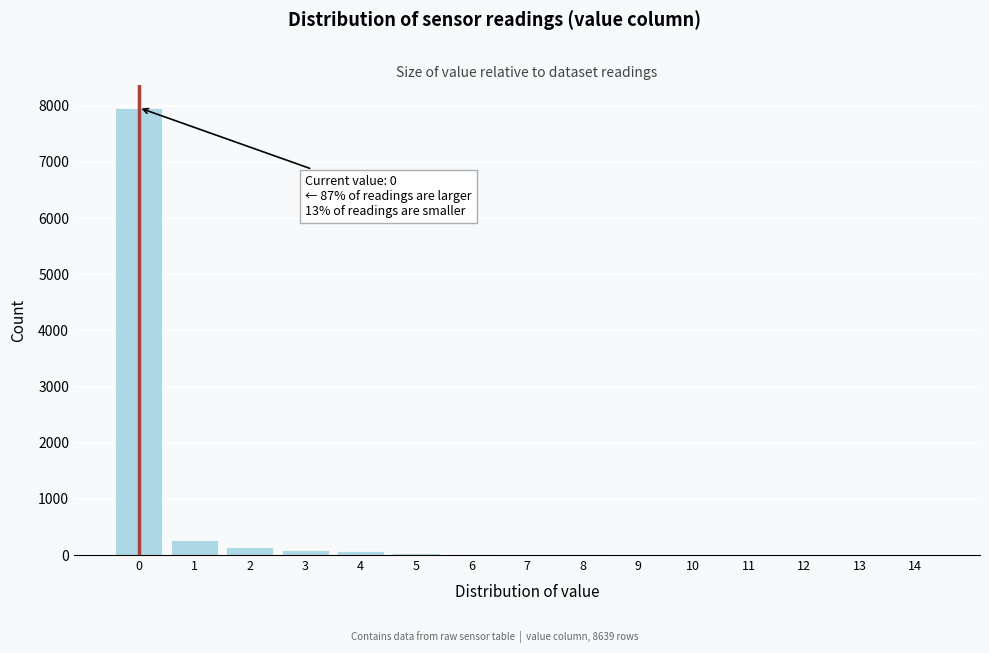

Is it true that the value at 0 is 3572?

False